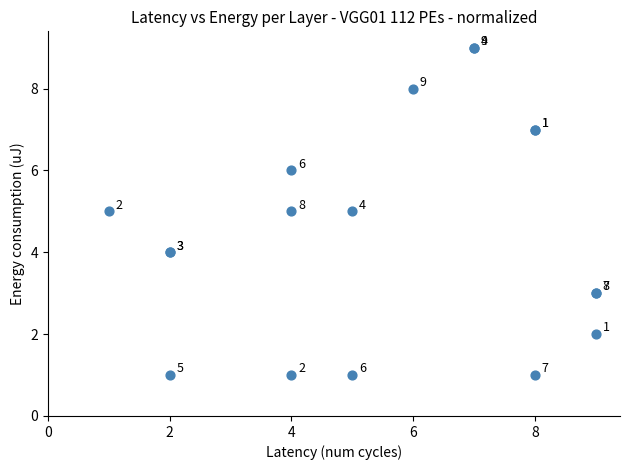

What Y value in the scatter plot is closest to 5?

5